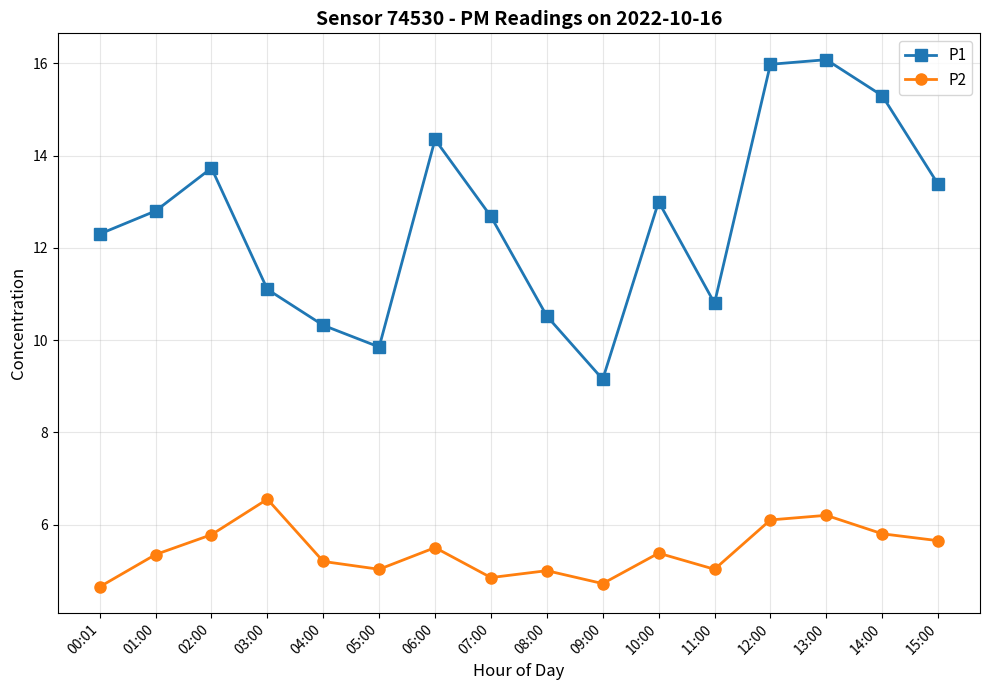

True or false: P1 and P2 cross at least once.

False